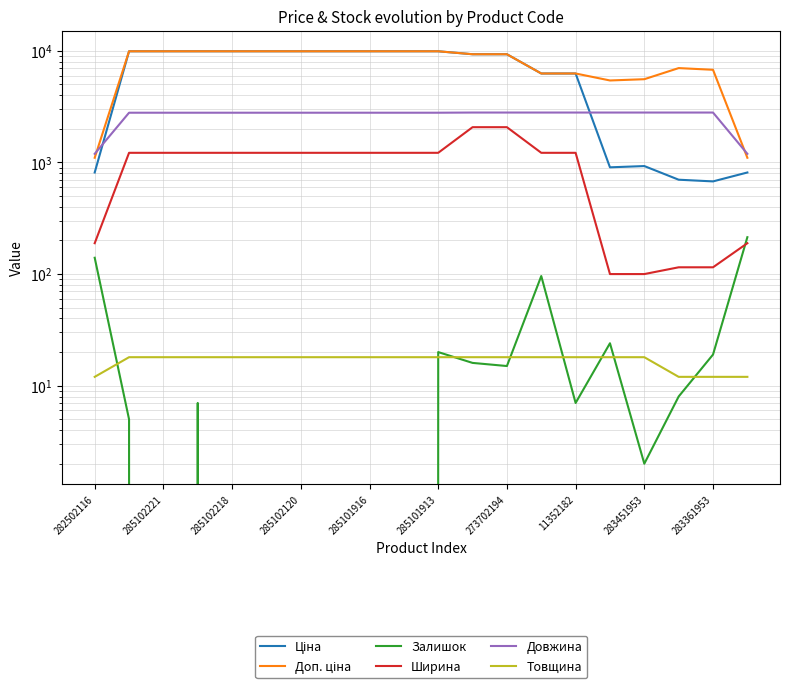

What is the label of the 11th point from the right?

283361953